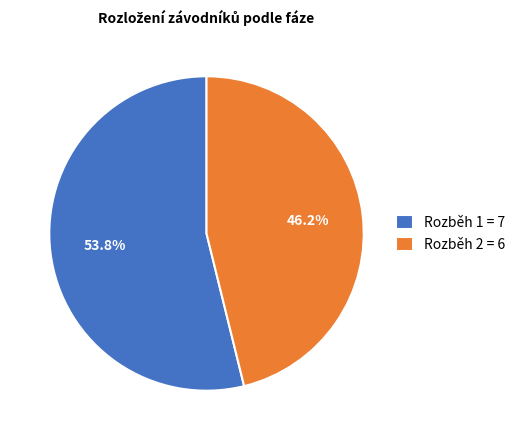

Between Rozběh 1 and Rozběh 2, which is larger?

Rozběh 1